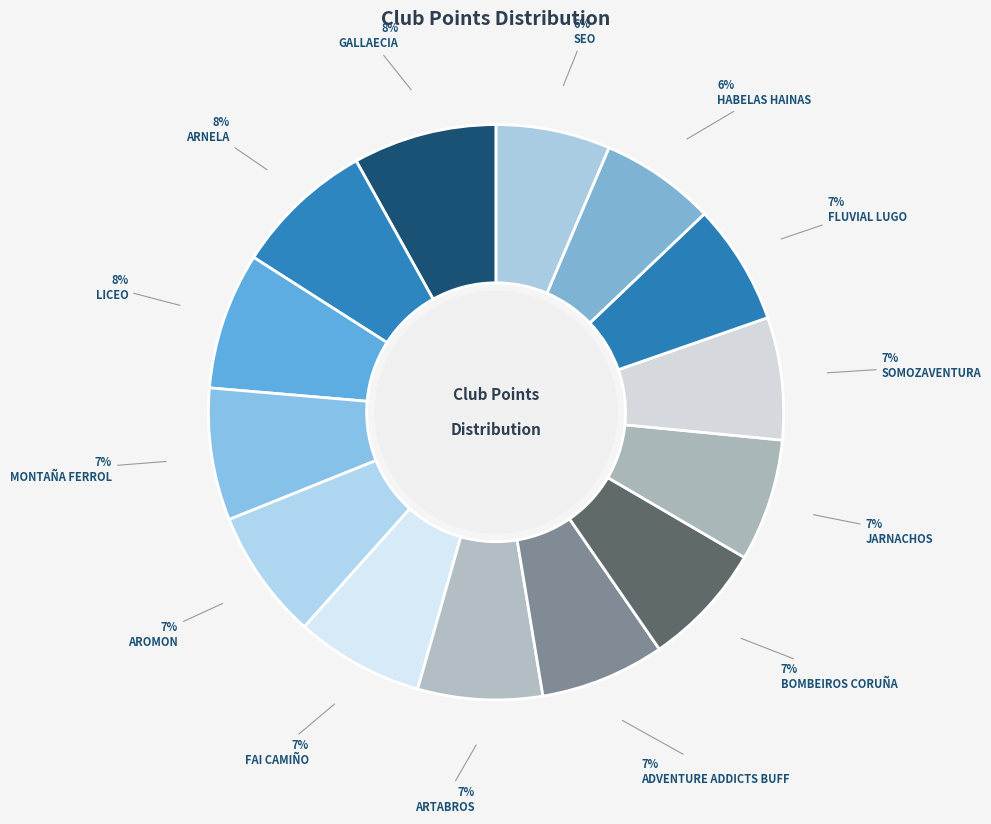

Which slice is the smallest?

SEO